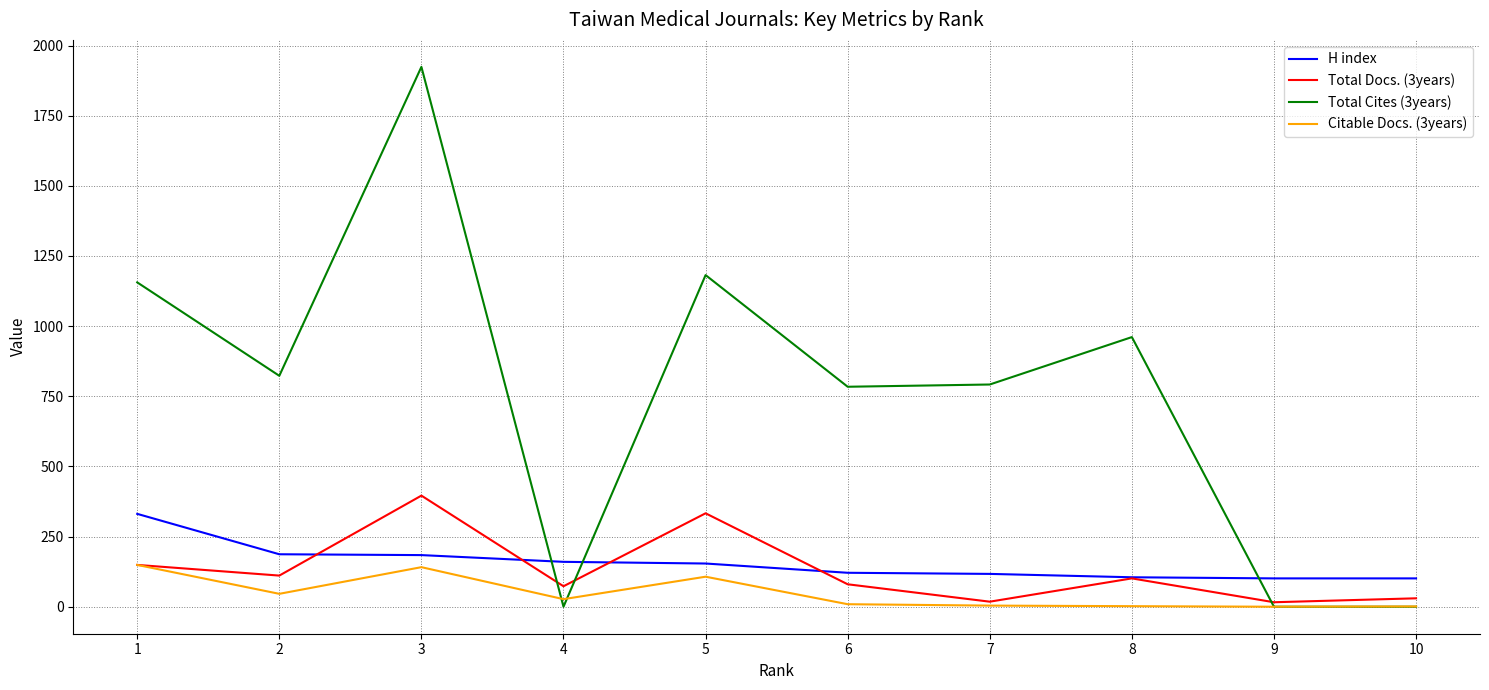

What is the maximum value shown in the chart?

1924